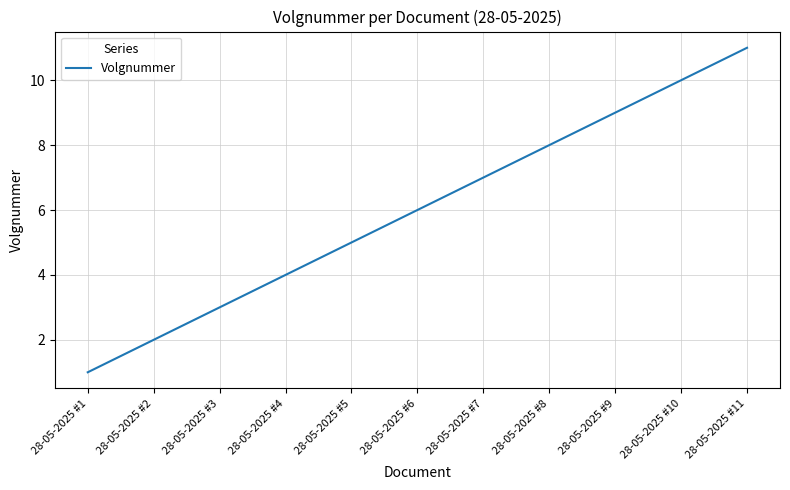

What is the change in value from 28-05-2025 #3 to 28-05-2025 #11?

+8